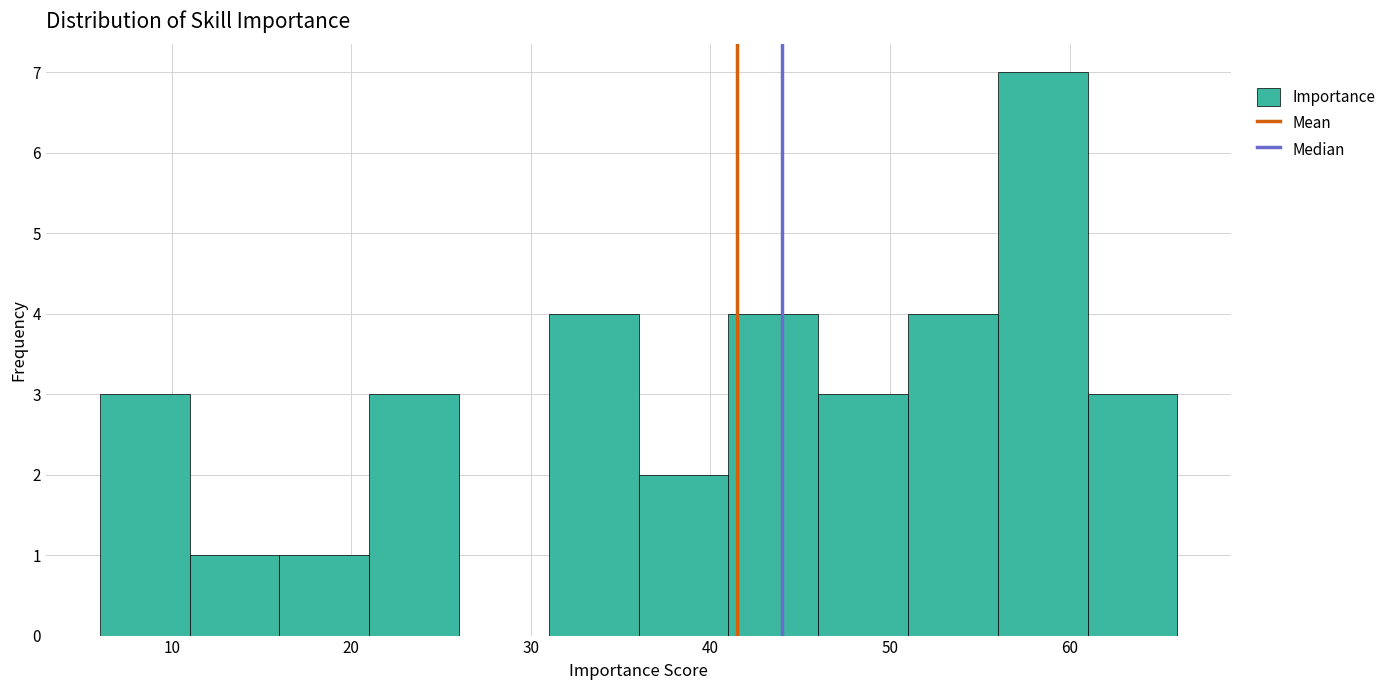

Reading left to right, list every bar in this chart as the range it spans on the x-axis followed by its height. The values are not printed on the chart, so give them approximately, as read against the axis.

6 to 11: 3
11 to 16: 1
16 to 21: 1
21 to 26: 3
26 to 31: 0
31 to 36: 4
36 to 41: 2
41 to 46: 4
46 to 51: 3
51 to 56: 4
56 to 61: 7
61 to 66: 3